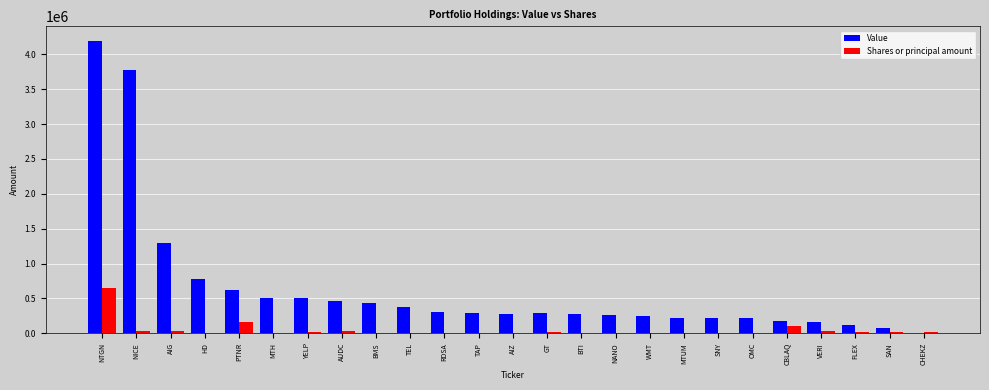

What is the maximum value for Shares or principal amount?

648878